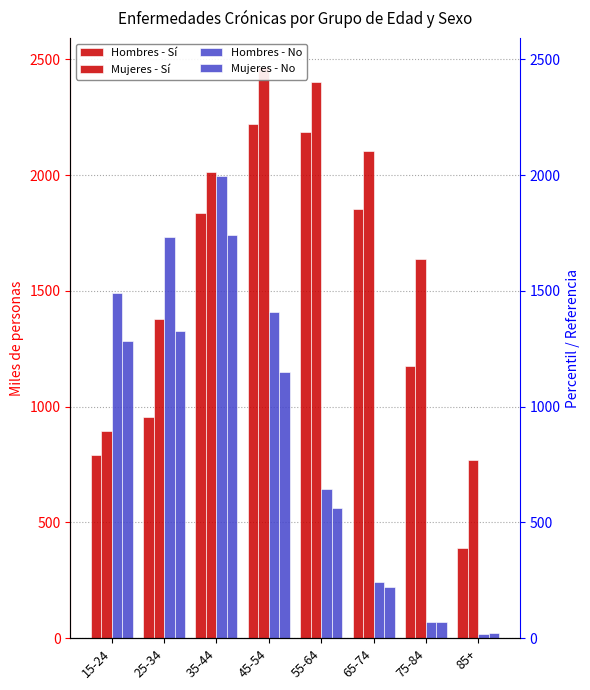

How many data points does each series have?

8